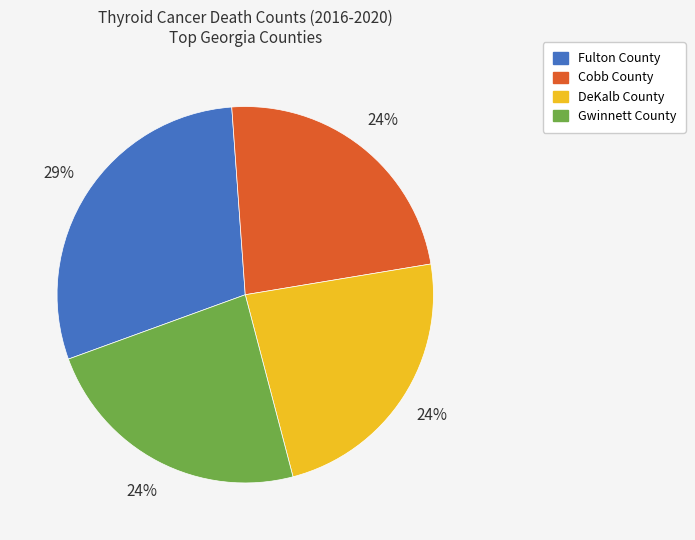

Do Gwinnett County and DeKalb County together represent more than half of the pie?

No